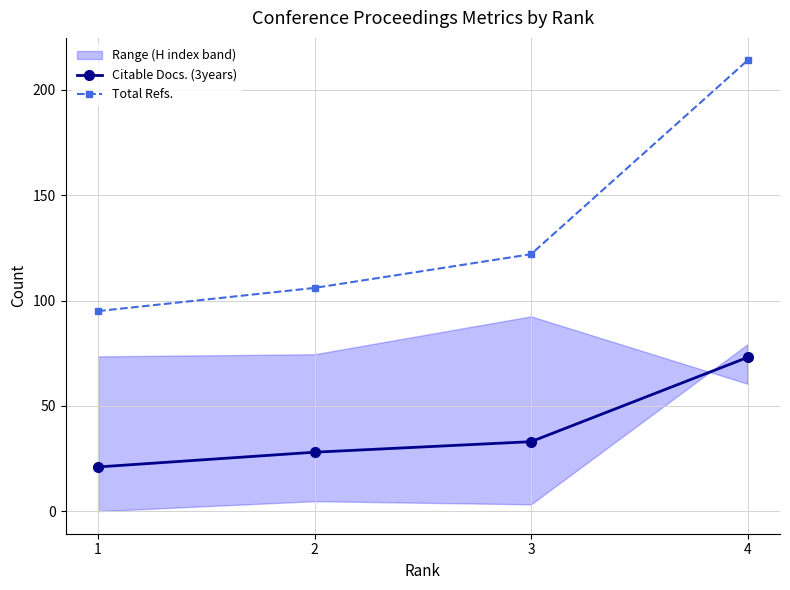

What is the minimum value shown in the chart?

21